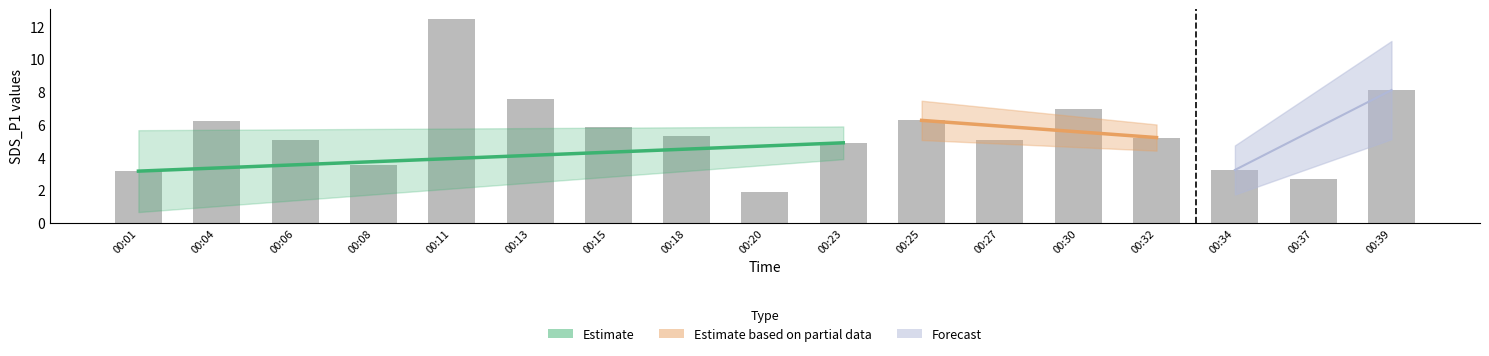

Reading right to left, extract all data points from this chart.

8.1	2.6	3.2	5.2	6.9	5.1	6.2	4.9	1.9	5.3	5.8	7.5	12.4	3.5	5.1	6.2	3.1